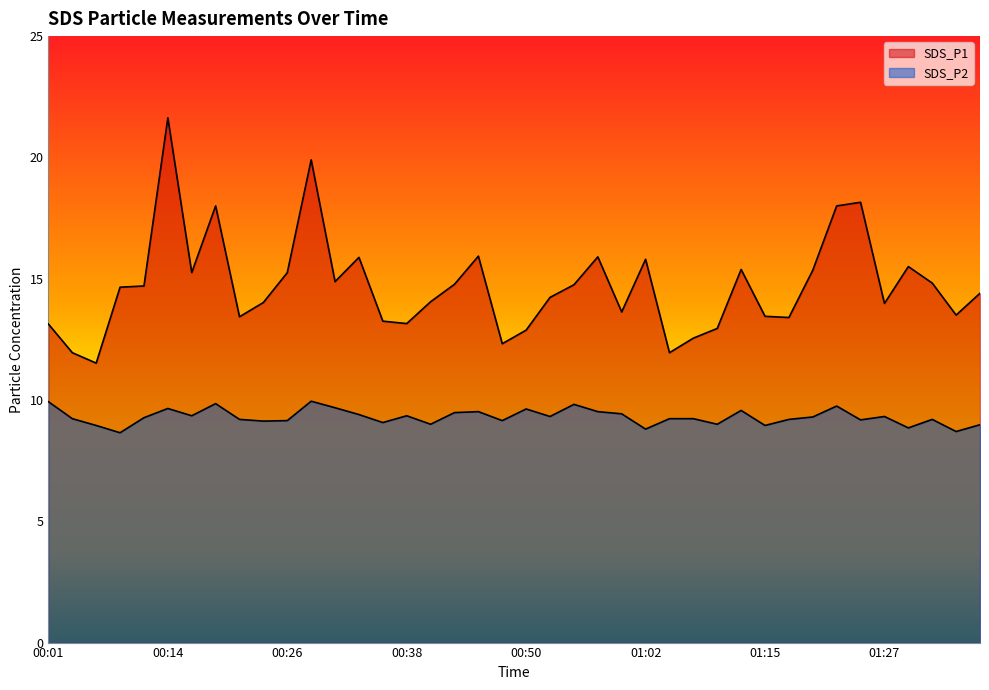

At how many categories does at least one series exceed 18?

3